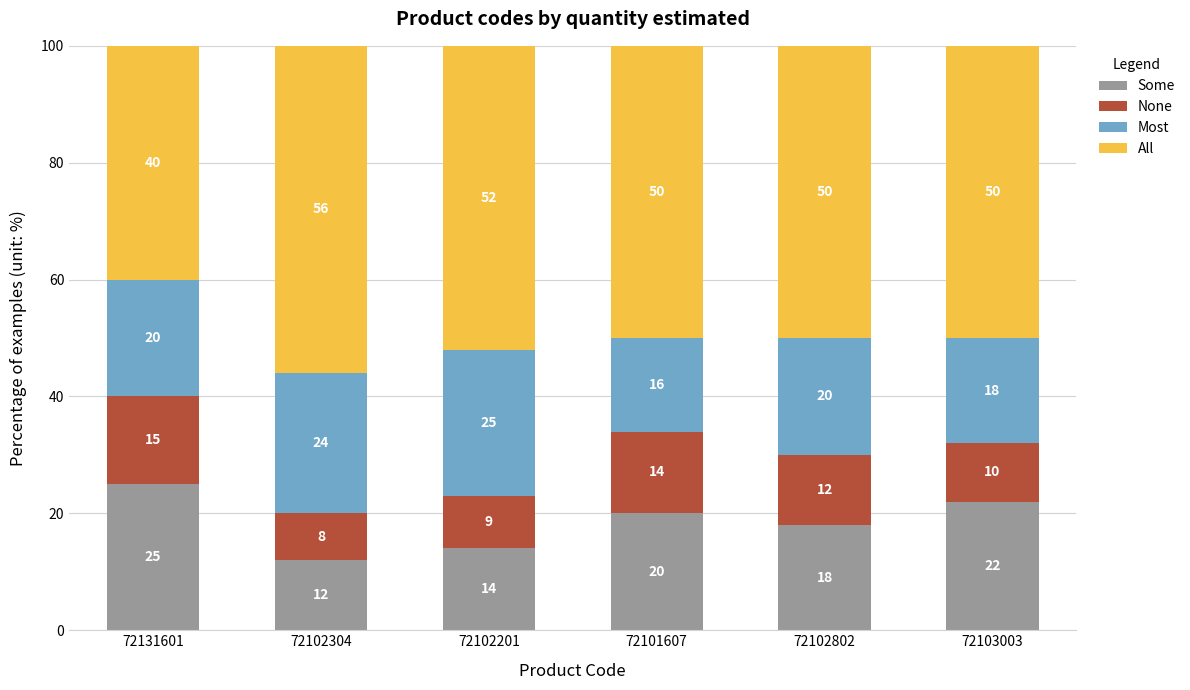

At which label is Some closest to 18?

72102802